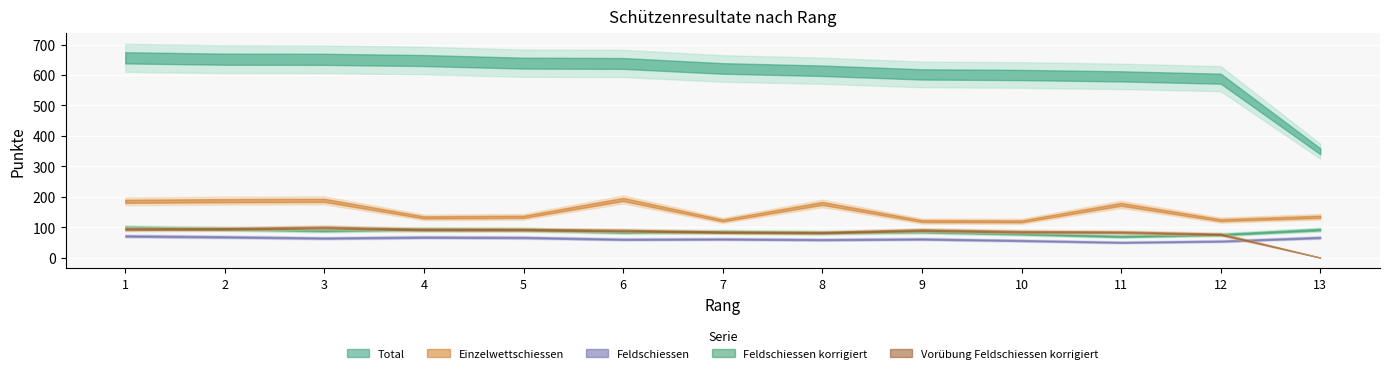

Does the chart display data point markers on the line(s)?

No